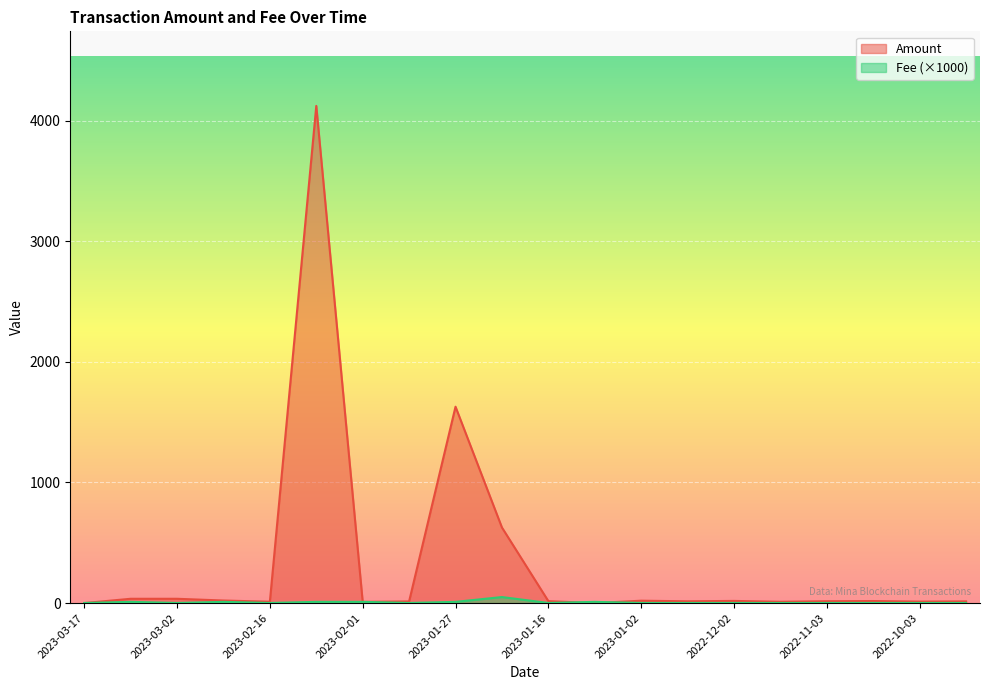

How many data points in Fee are above 1?

7